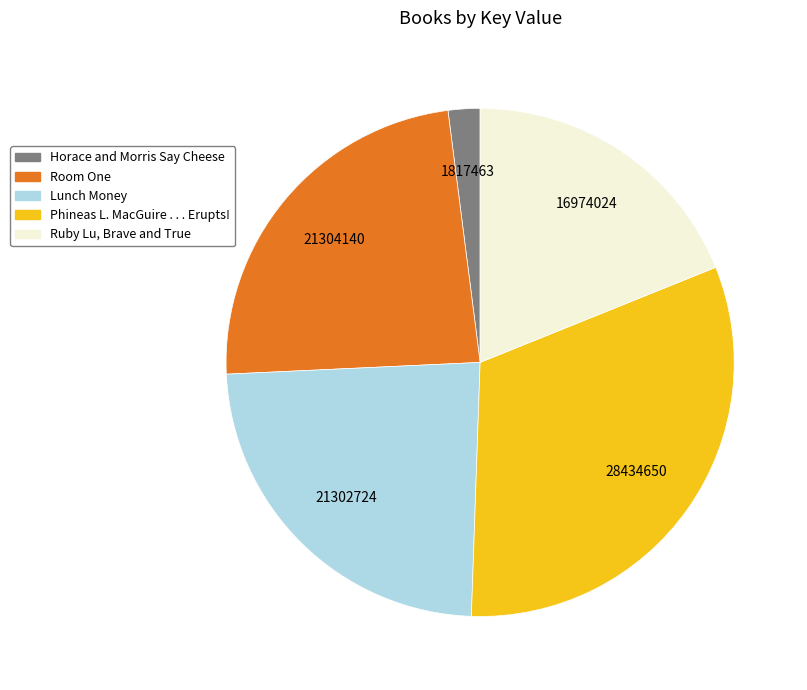

Is Horace and Morris Say Cheese the majority of the pie?

No